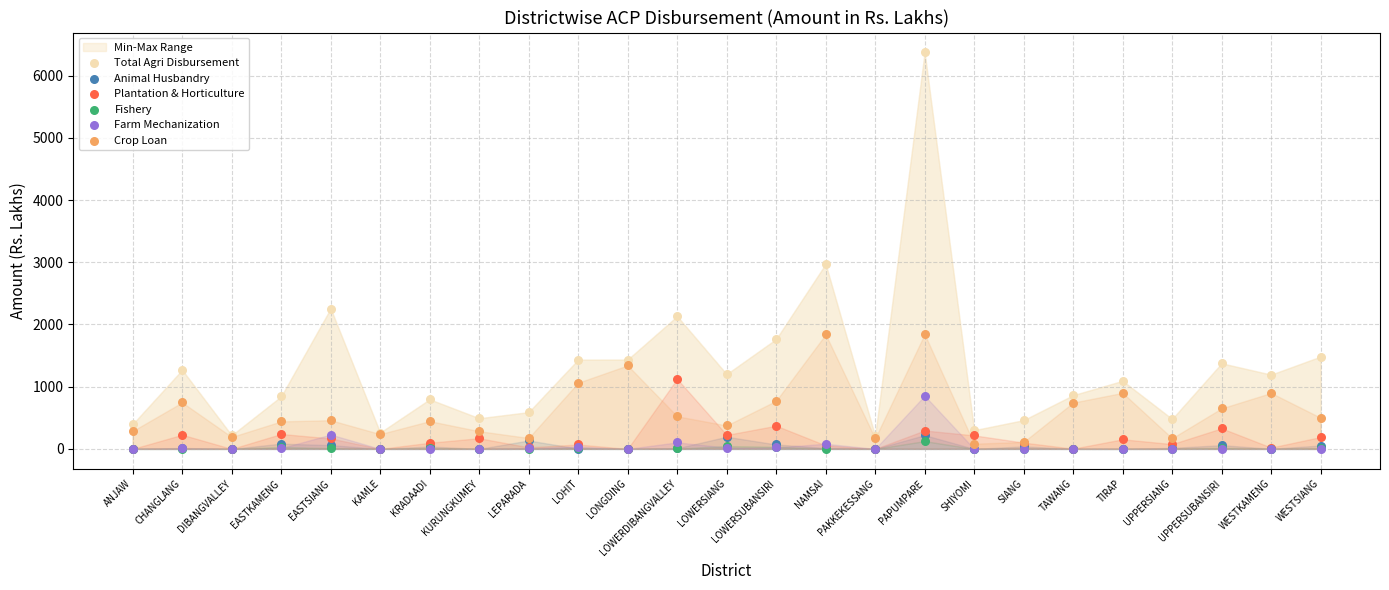

Across all series, what Y value is closest to 3187?

2972.6